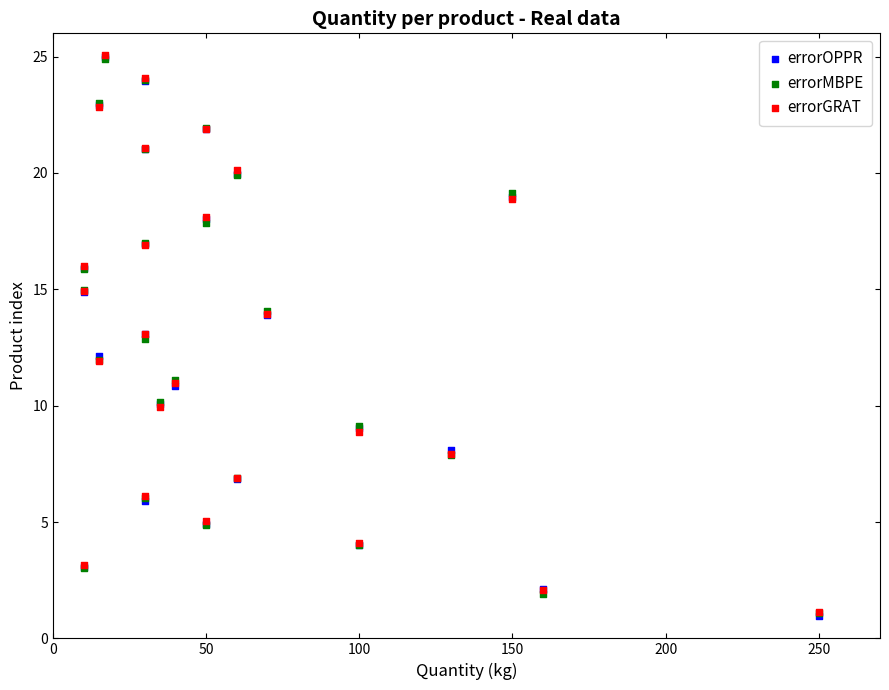

What are all the series names shown in the legend?

errorOPPR, errorMBPE, errorGRAT